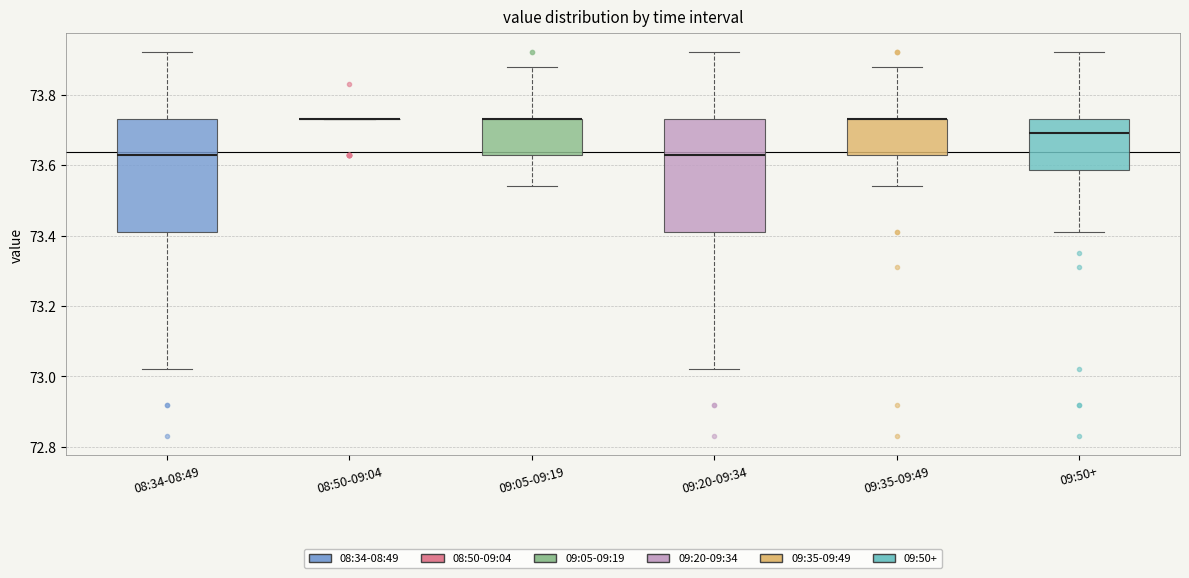

Where does the lower whisker of the box for 09:05-09:19 end on the y-axis? The values are not printed on the chart, so give them approximately, as read against the axis.

73.54